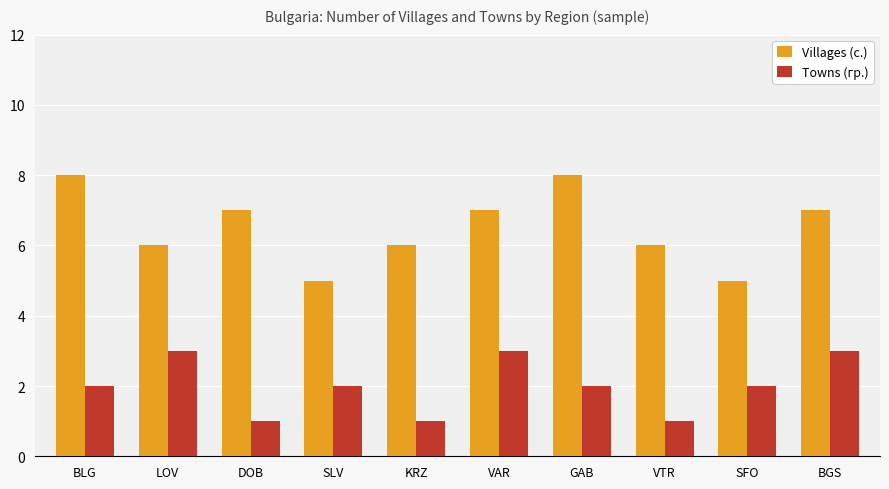

What is the difference between the maximum and second lowest values in the Villages (с.) series?

3